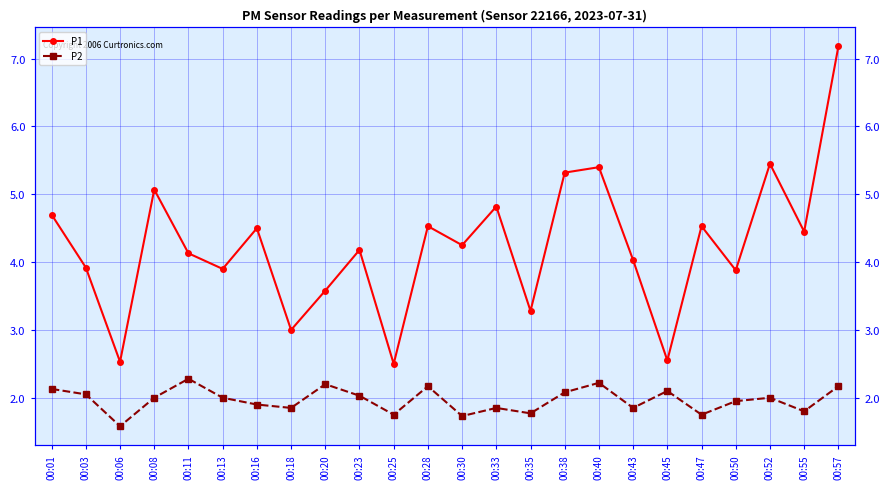

How many lines are shown in the chart?

2